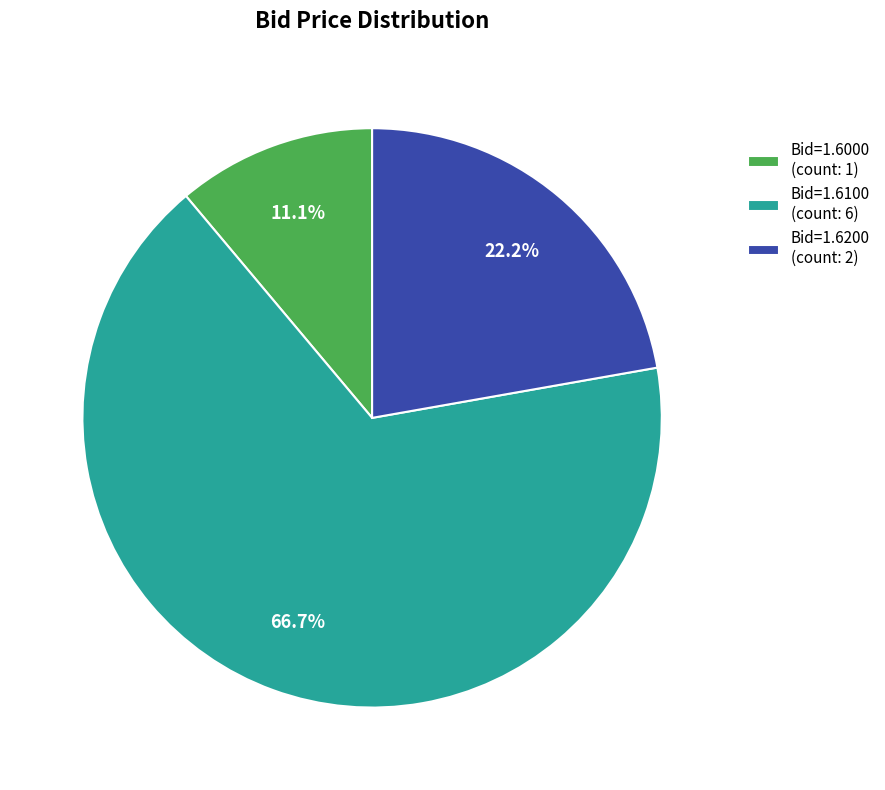

Which has a higher value, Bid=1.6100 (count: 6) or Bid=1.6000 (count: 1)?

Bid=1.6100 (count: 6)